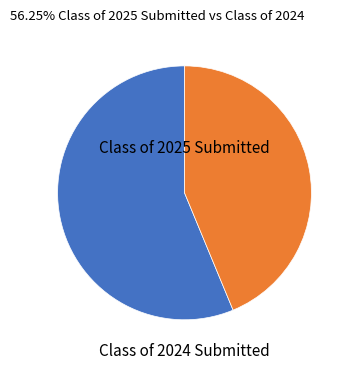

Does any single category account for the majority?

Yes